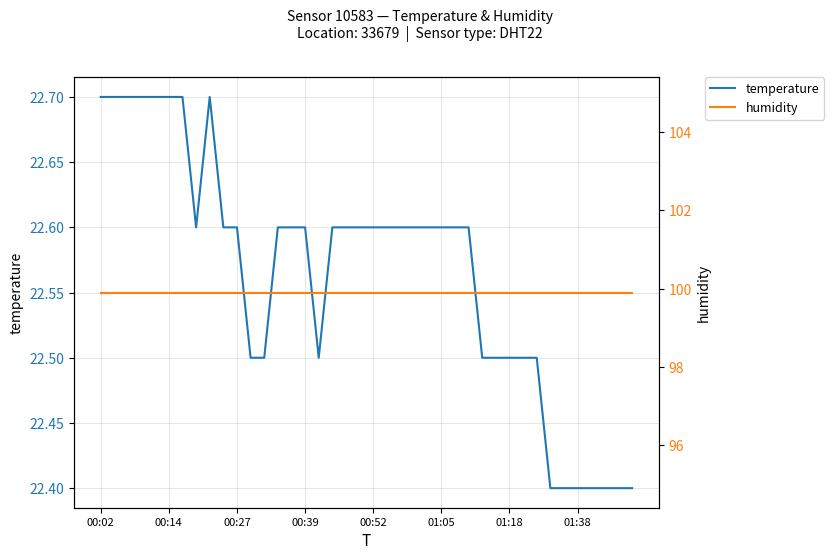

What is the highest value of the temperature series?

22.7